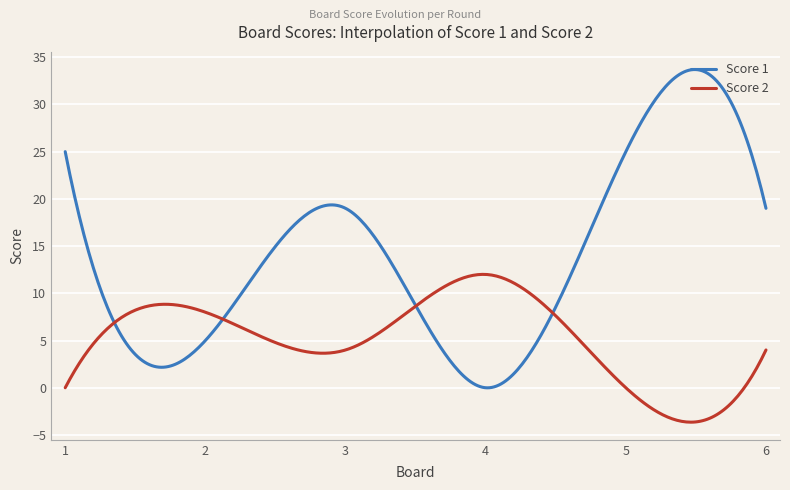

Does the chart display data point markers on the line(s)?

No